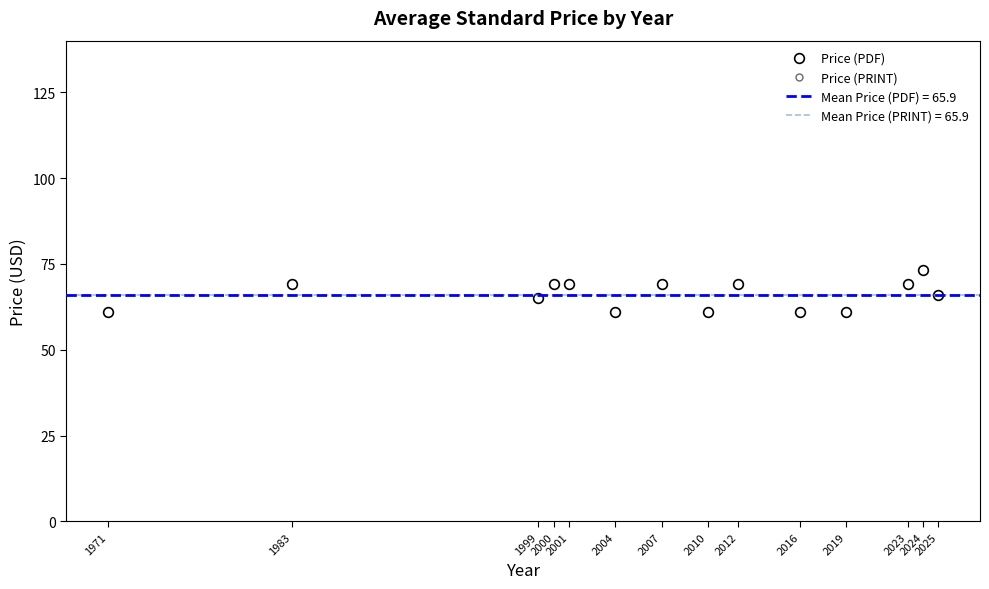

Reading left to right, list all the values displayed in this chart.

Price (PDF): 1971=61.0	1983=69.0	1999=65.0	2000=69.0	2001=69.0	2004=61.0	2007=69.0	2010=61.0	2012=69.0	2016=61.0	2019=61.0	2023=69.0	2024=73.2	2025=66.0
Price (PRINT): 1971=61.0	1983=69.0	1999=65.0	2000=69.0	2001=69.0	2004=61.0	2007=69.0	2010=61.0	2012=69.0	2016=61.0	2019=61.0	2023=69.0	2024=73.2	2025=66.0